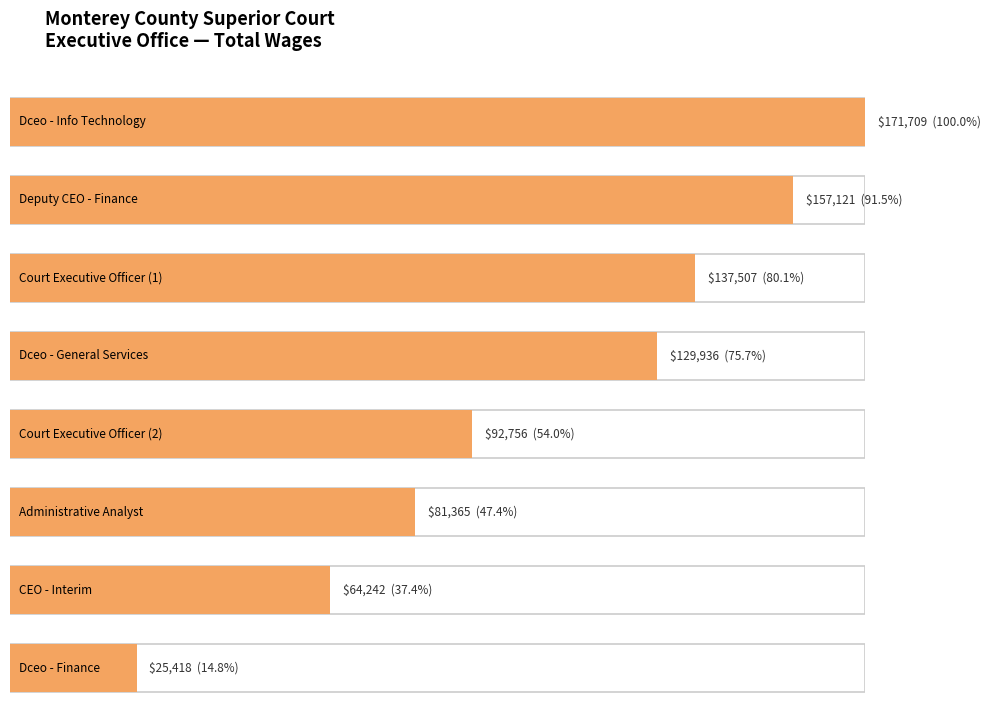

Between Administrative Analyst and Deputy Court Executive Officer - Finance, which is larger?

Deputy Court Executive Officer - Finance